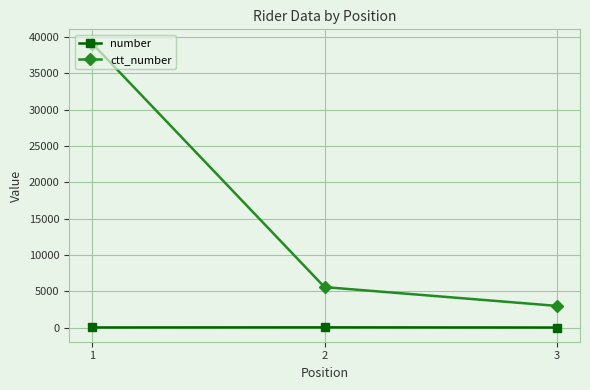

Is the value of ctt_number at 3 greater than the value of number at 3?

Yes